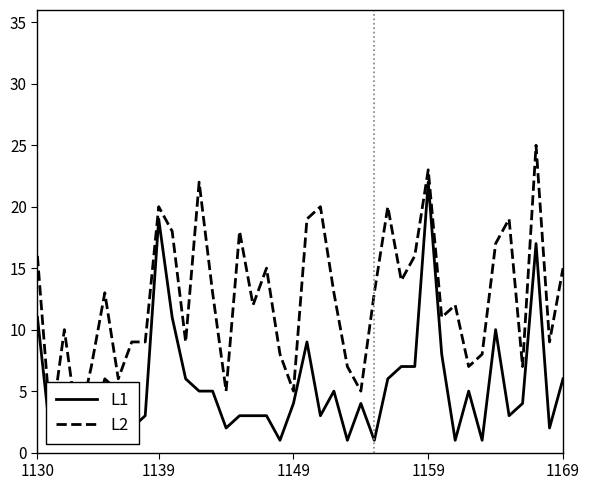

At how many categories does at least one series exceed 9?

24